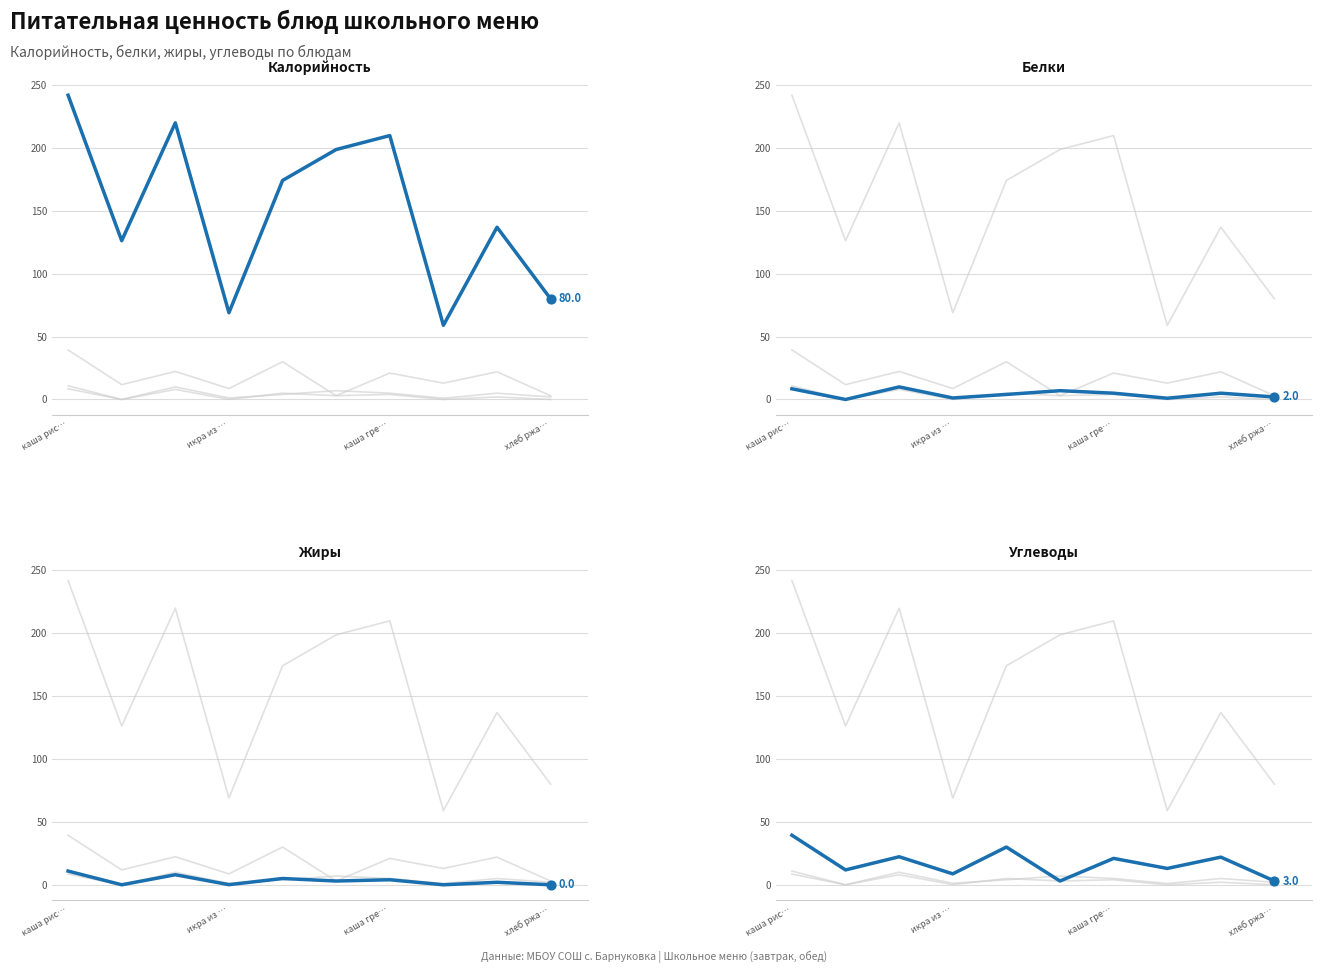

At how many categories does at least one series exceed 51?

10